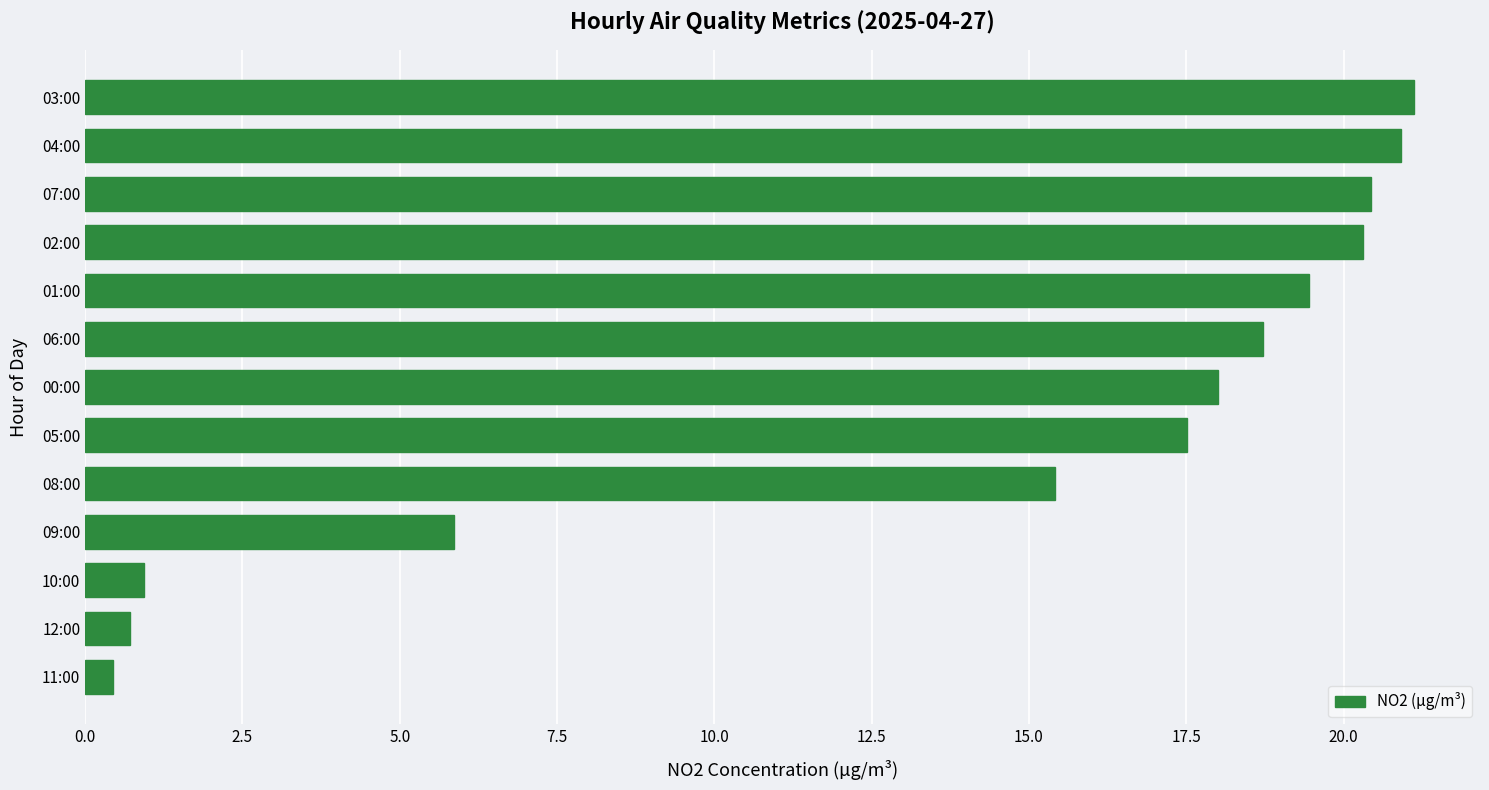

How many data points are less than 17?

5